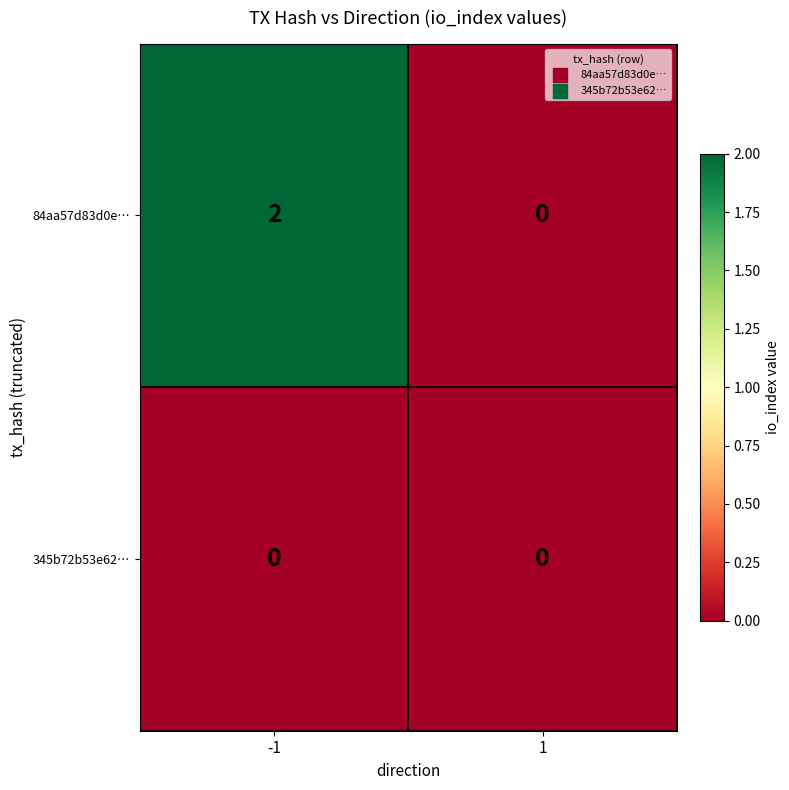

Is it true that 84aa57d83d0e… equals 3 at -1?

False